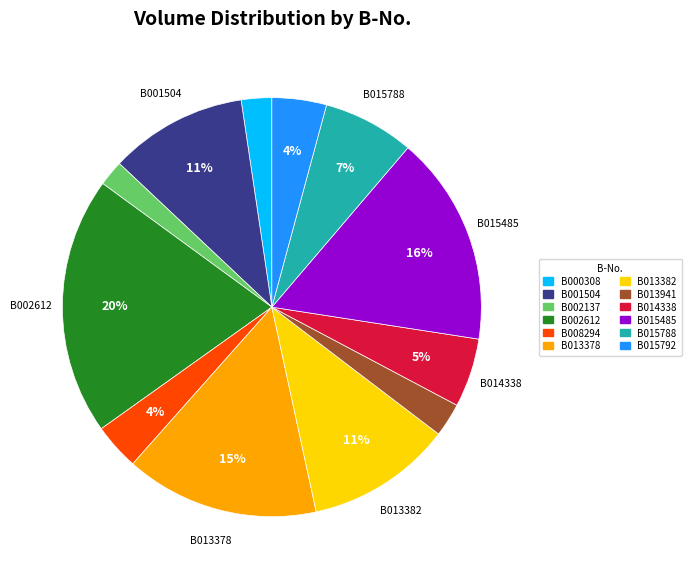

What is the largest slice in the pie chart?

B002612